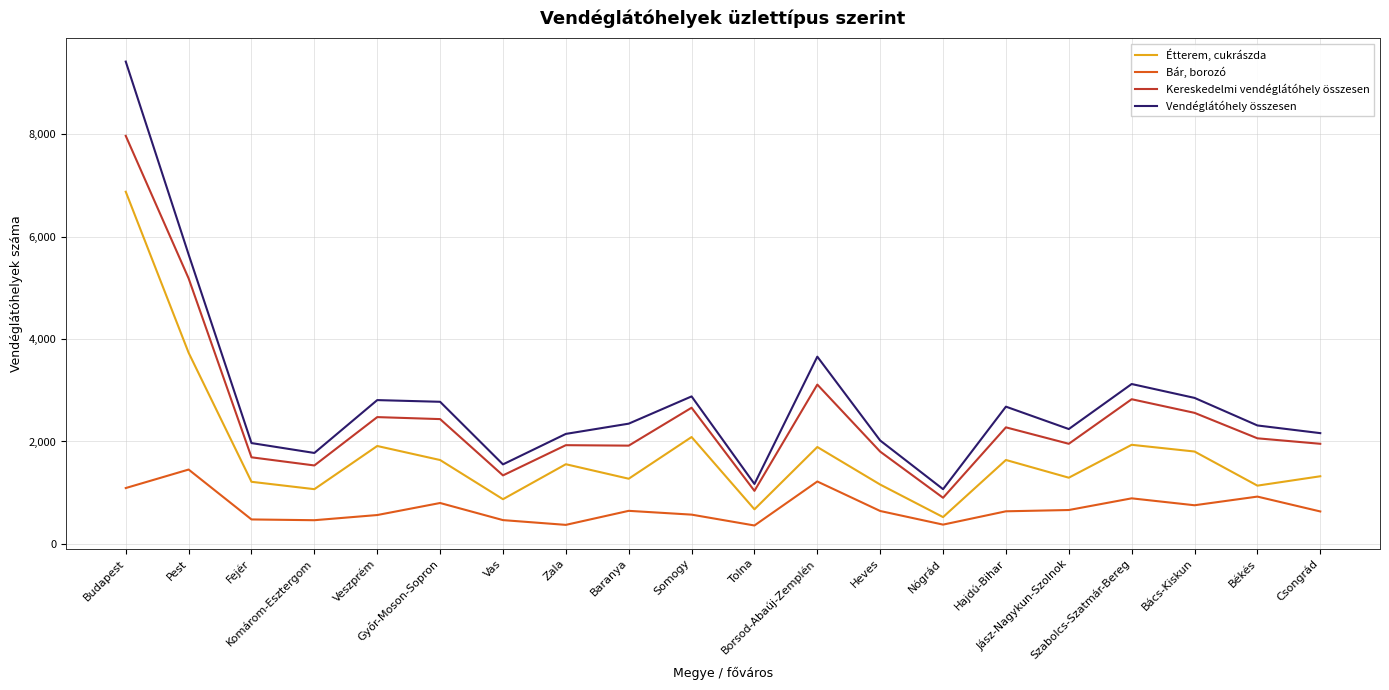

Is the value of Étterem, cukrászda at Jász-Nagykun-Szolnok greater than the value of Vendéglátóhely összesen at Jász-Nagykun-Szolnok?

No